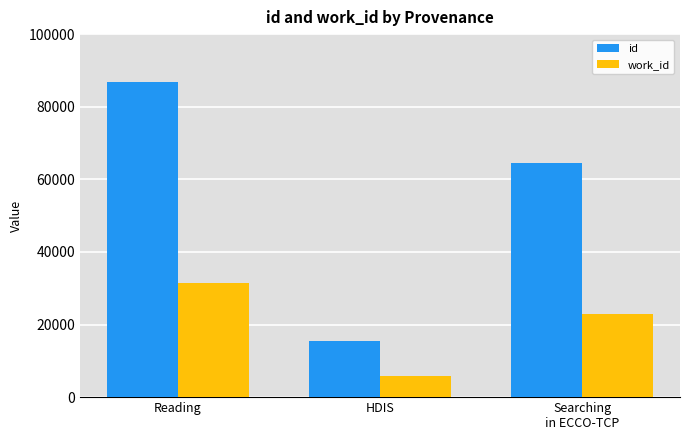

Between HDIS and Searching
in ECCO-TCP, which series saw the biggest shift?

id